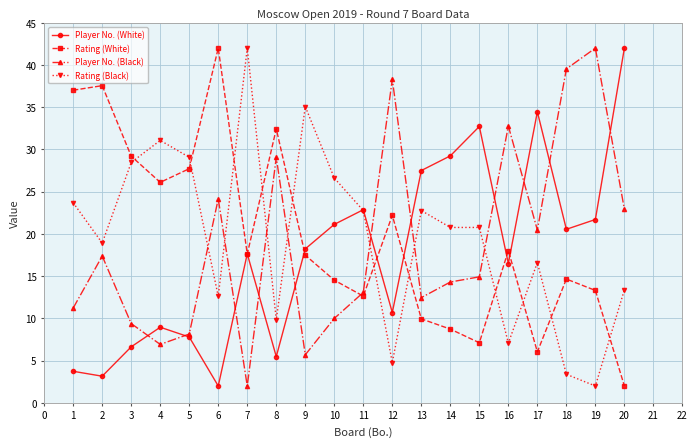

How many categories are shown in the chart?

20